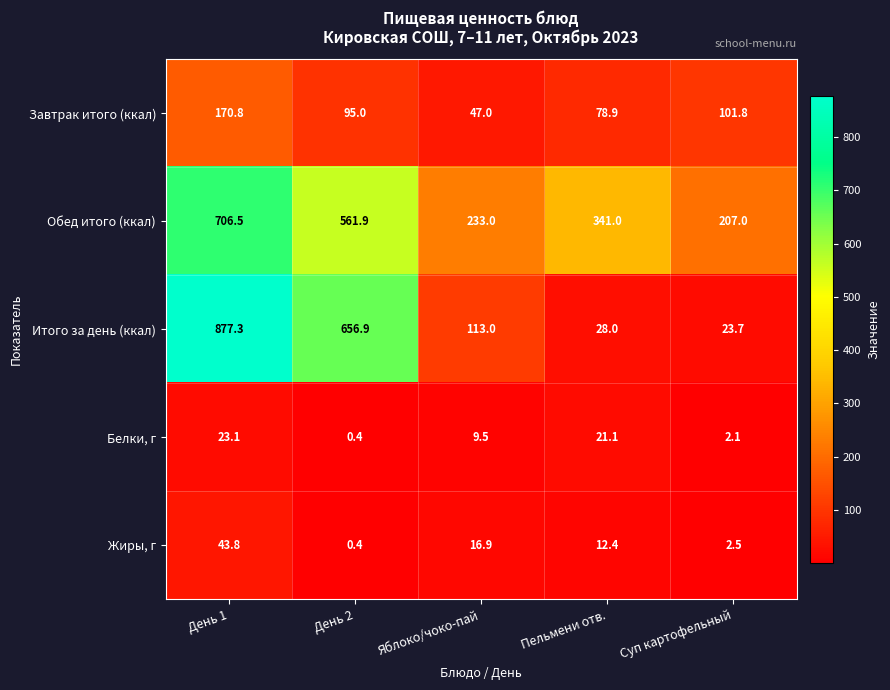

How many categories are shown in the chart?

5